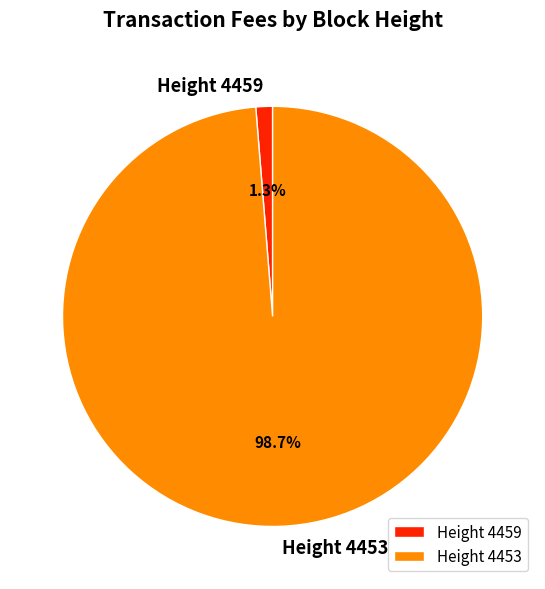

What percentage is the Height 4459 slice, to the nearest percent?

1%